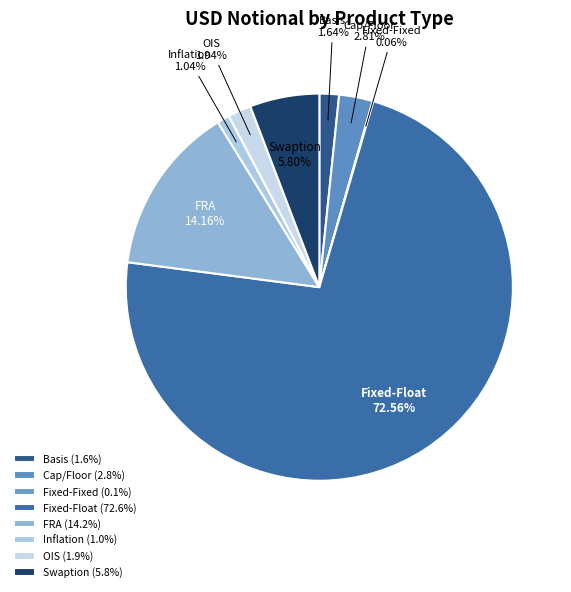

What portion of the pie excludes Basis?

98.4%